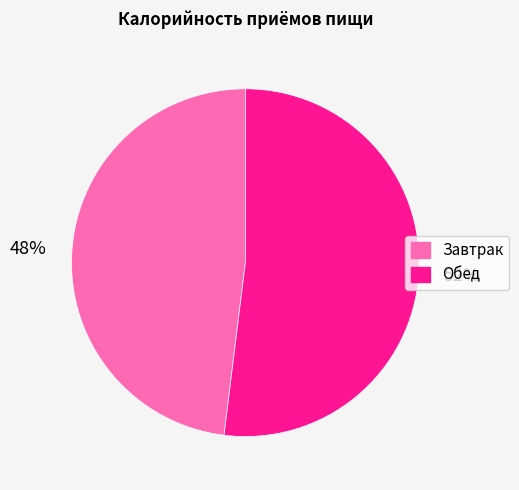

Rank the categories by value from highest to lowest.

Обед, Завтрак